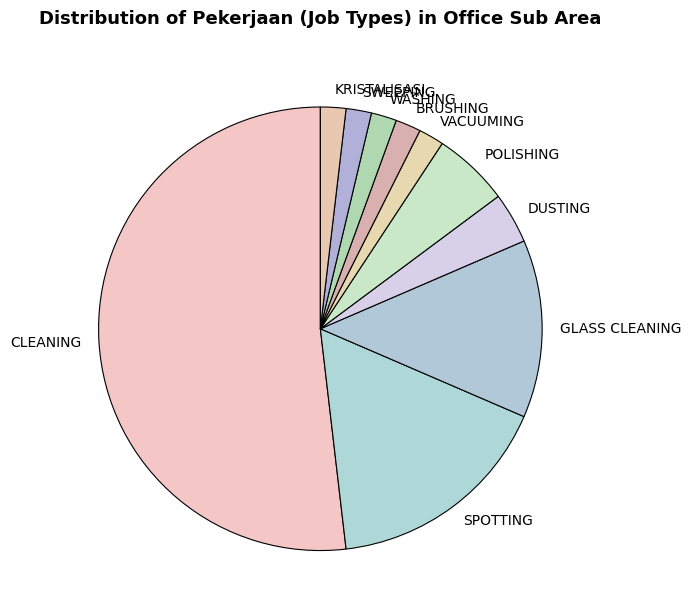

Does any single category account for the majority?

Yes